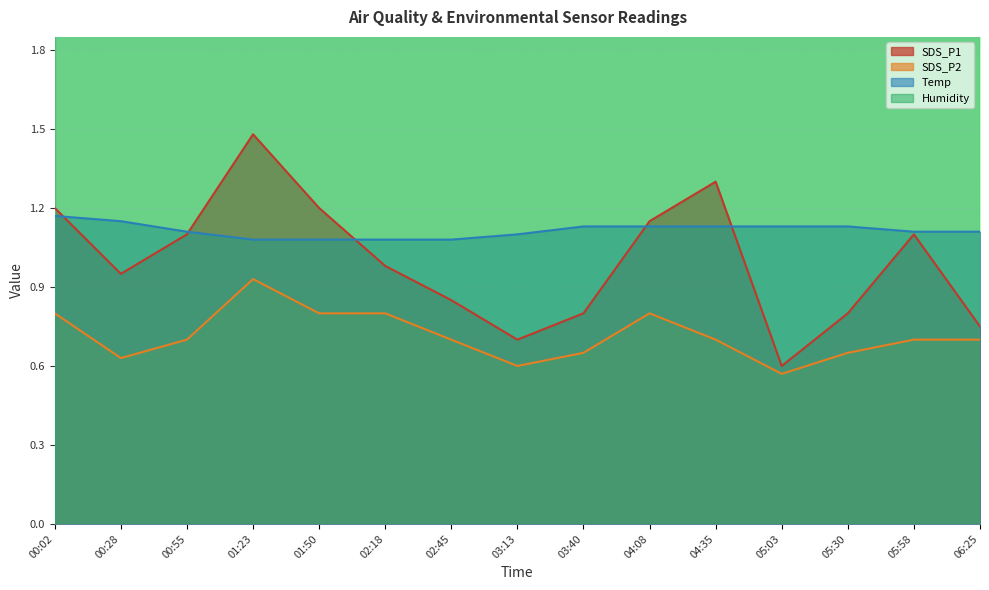

At how many categories does at least one series exceed 1?

15